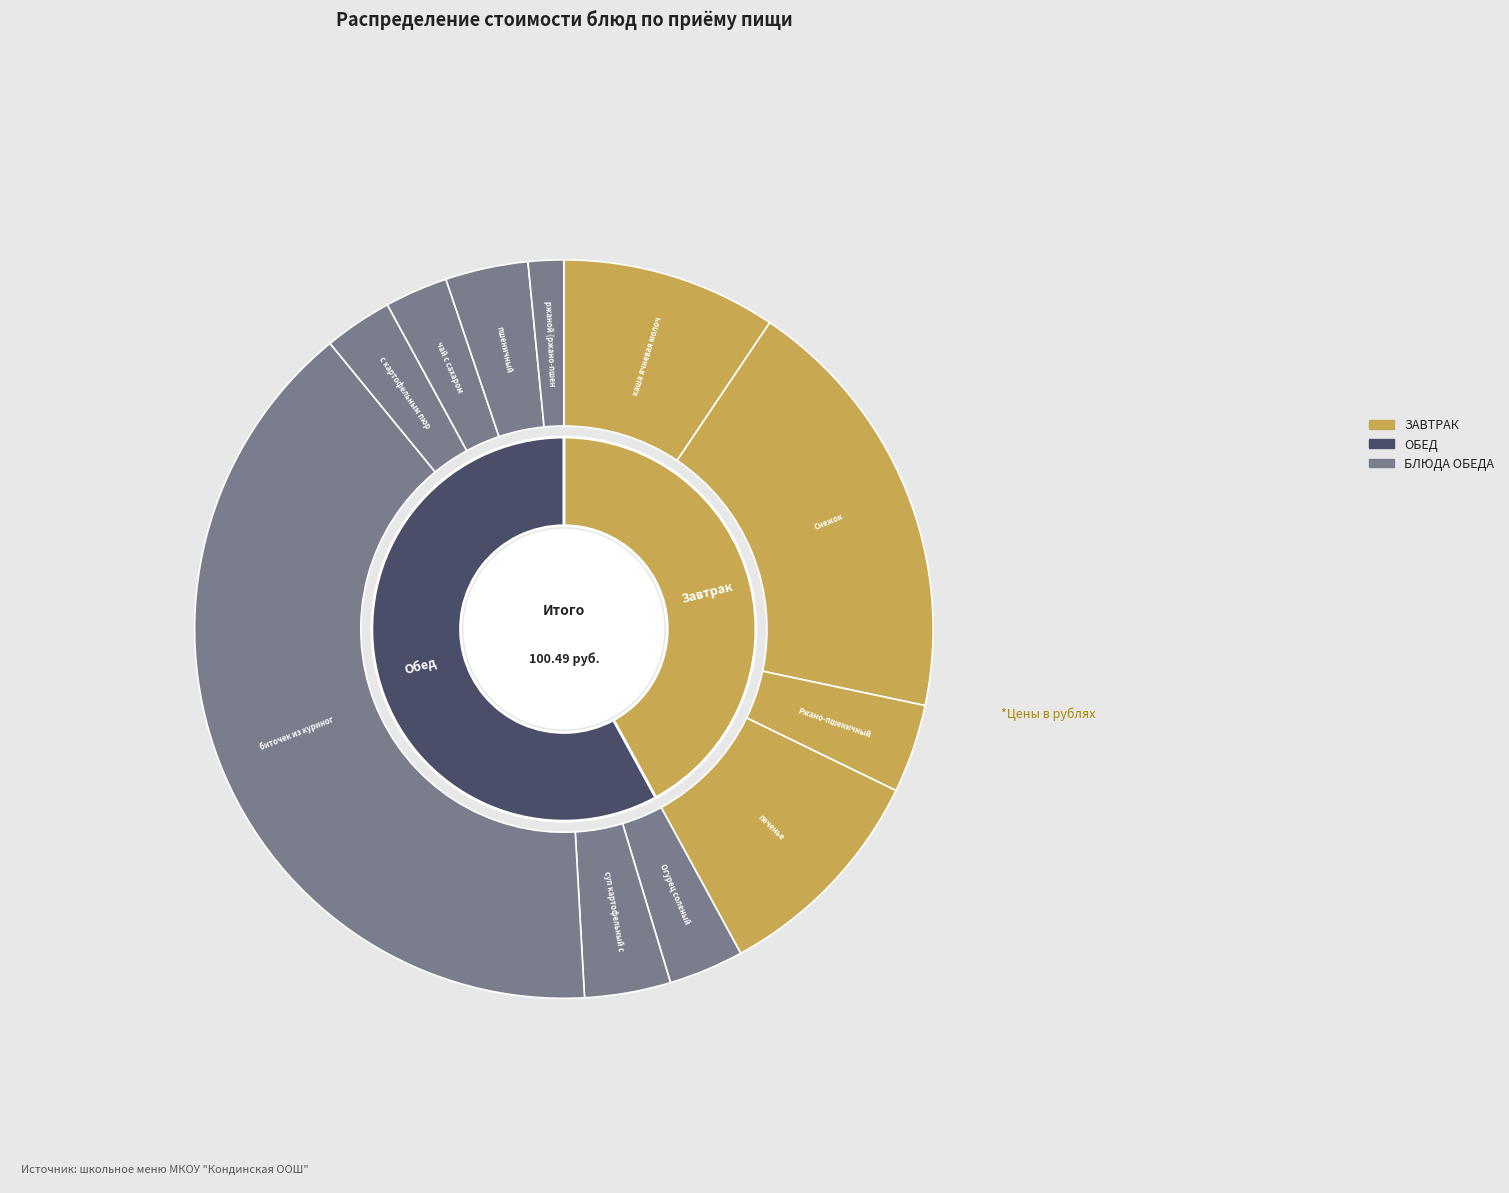

Does any single category account for the majority?

No